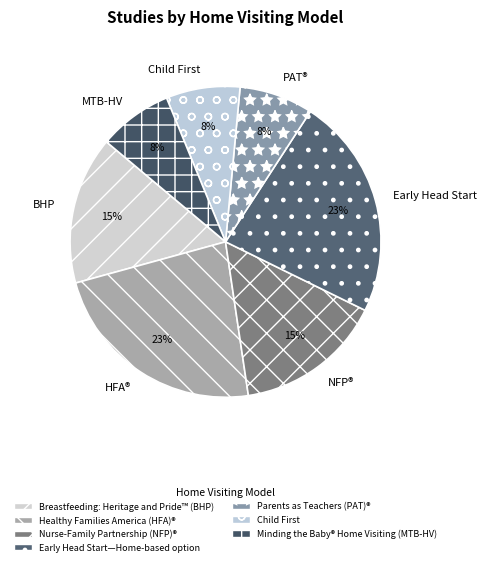

The Minding the Baby® Home Visiting (MTB-HV) slice represents 8% of the pie. True or false?

True